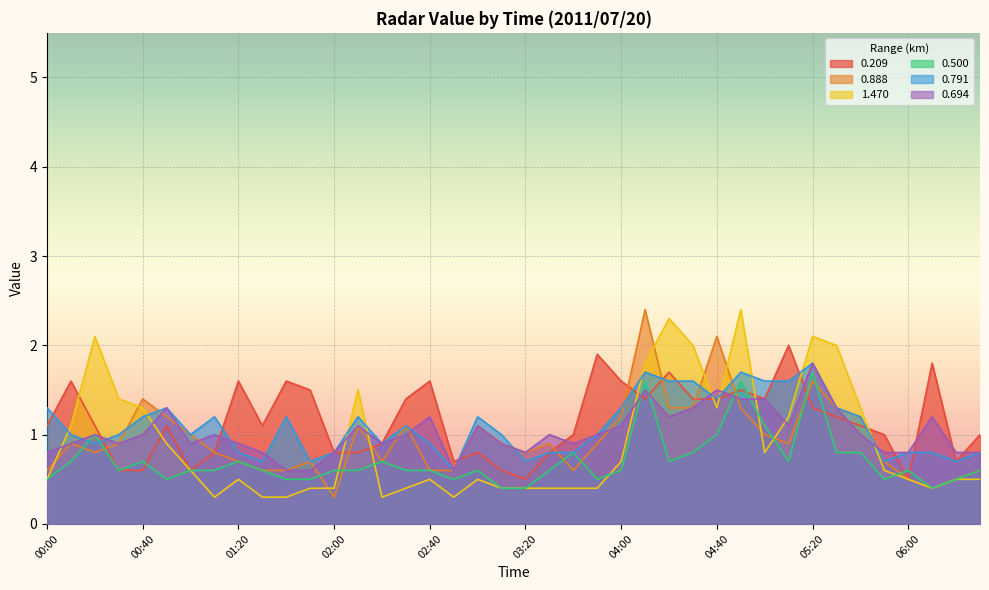

What are all the series names shown in the legend?

0.209, 0.888, 1.470, 0.500, 0.791, 0.694